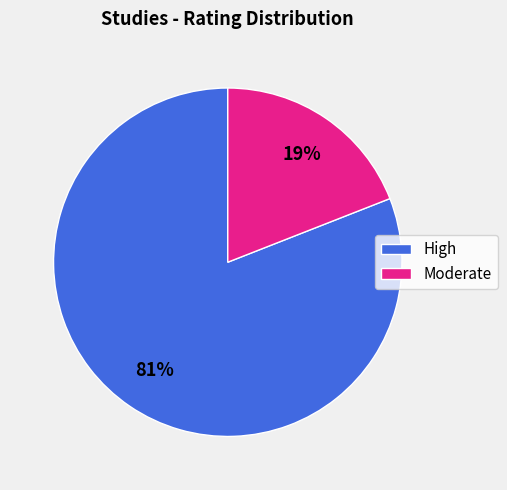

Count the number of slices in the pie.

2